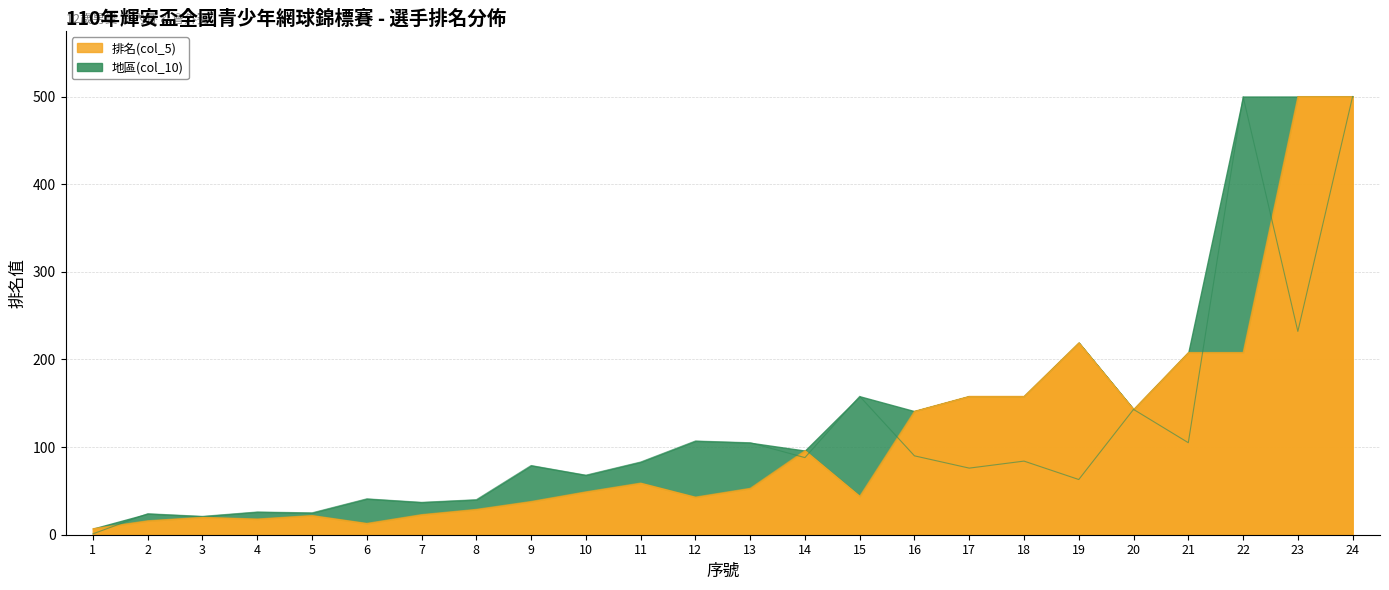

How many lines are shown in the chart?

2